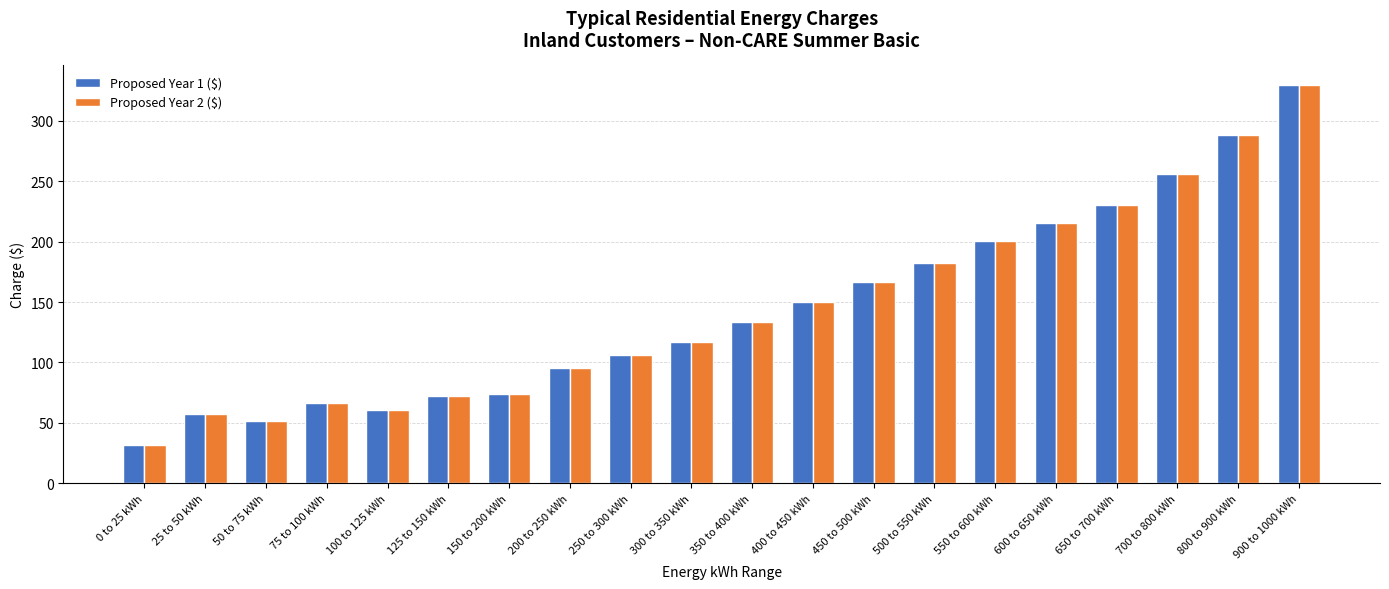

How many groups of bars are there?

20